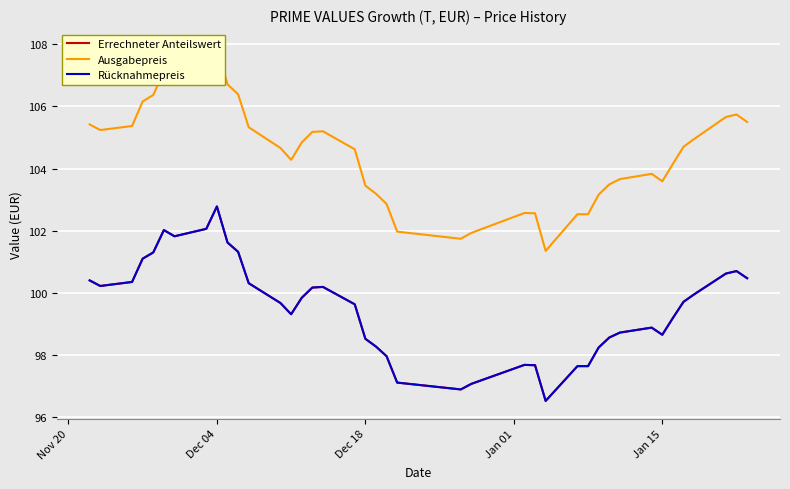

True or false: Rücknahmepreis and Ausgabepreis cross at least once.

False